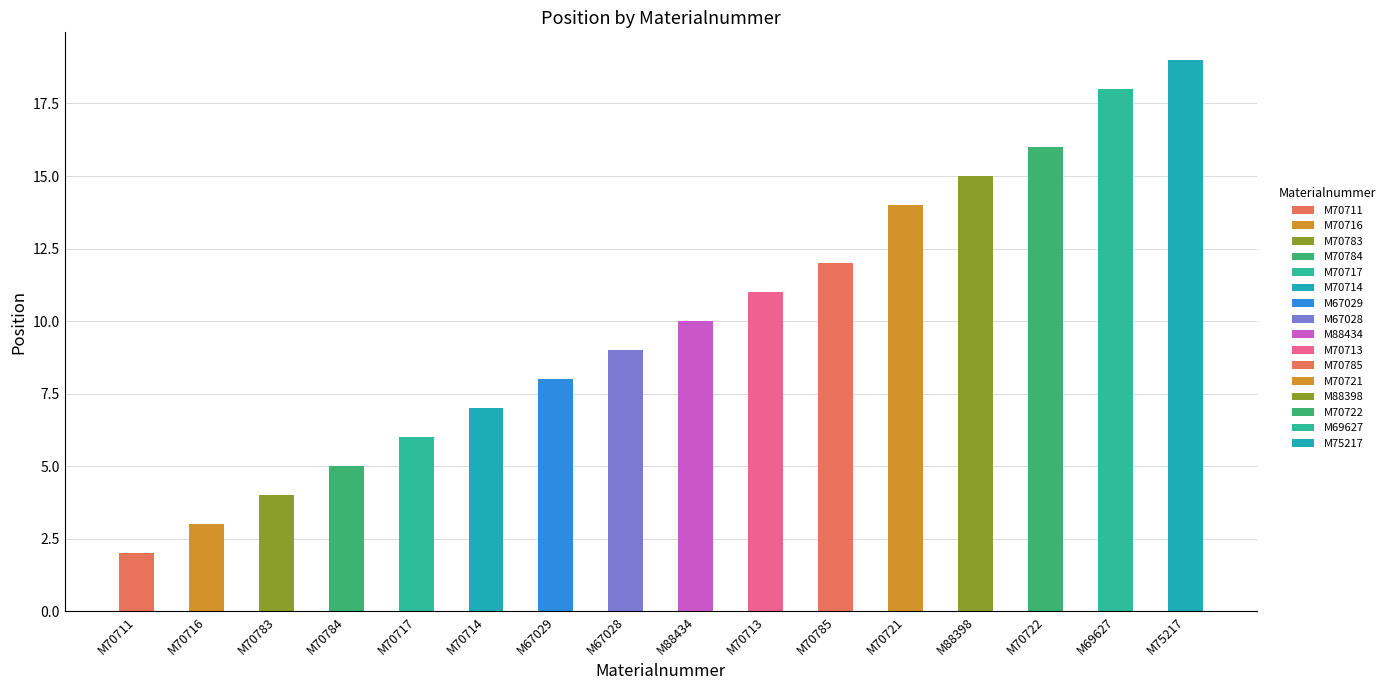

Is it true that the value at M70785 is 12?

True